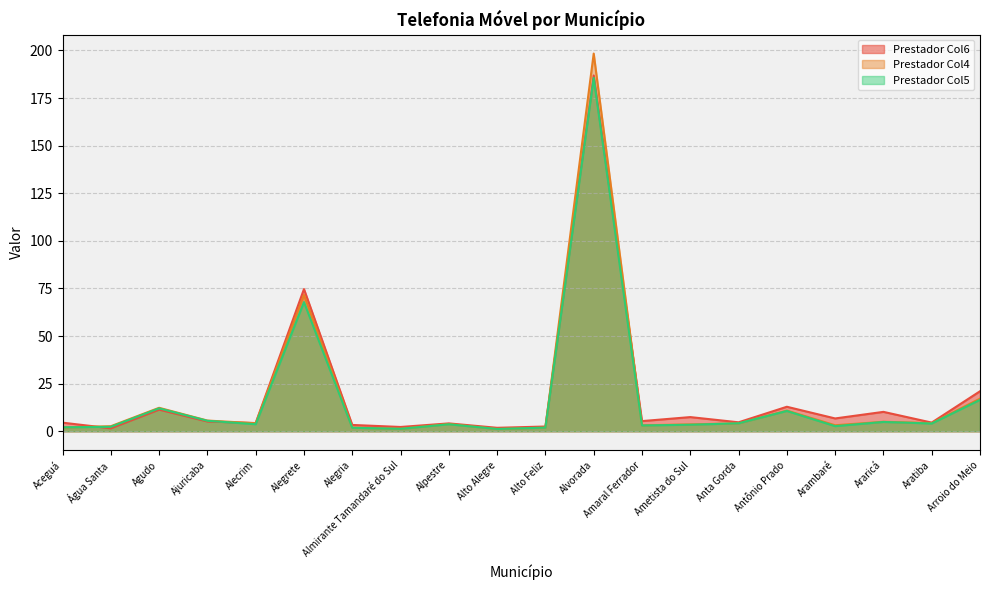

What position from the left is Antônio Prado?

16